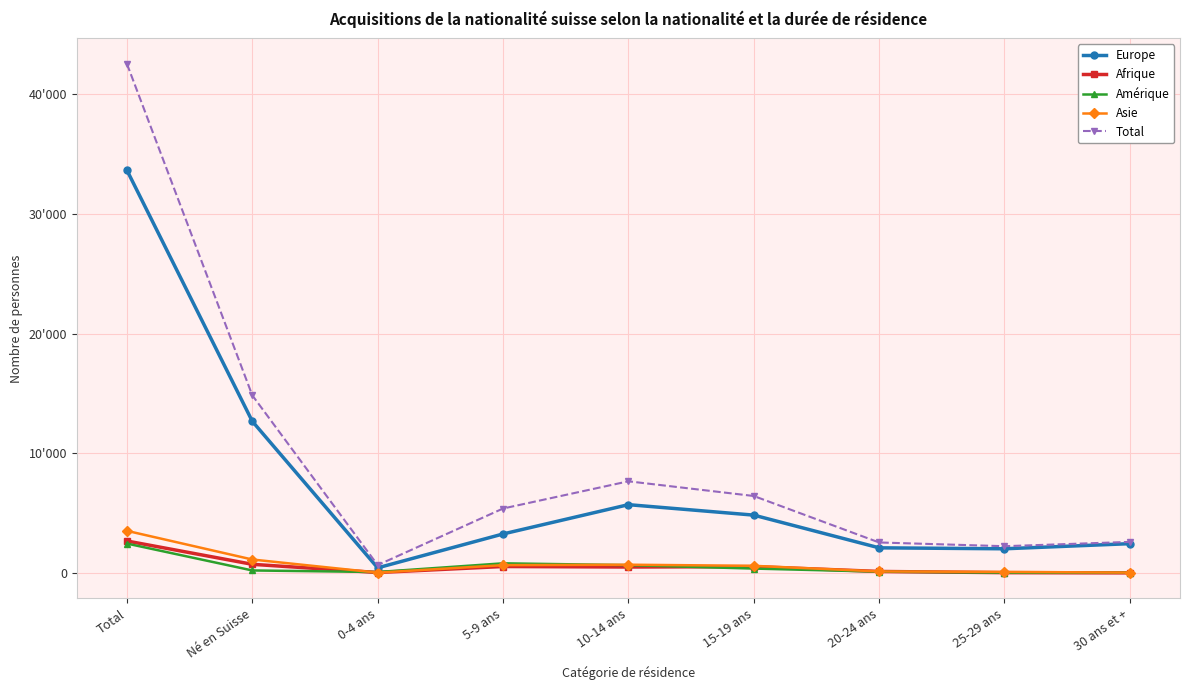

Is this an area chart (filled region under the line)?

No